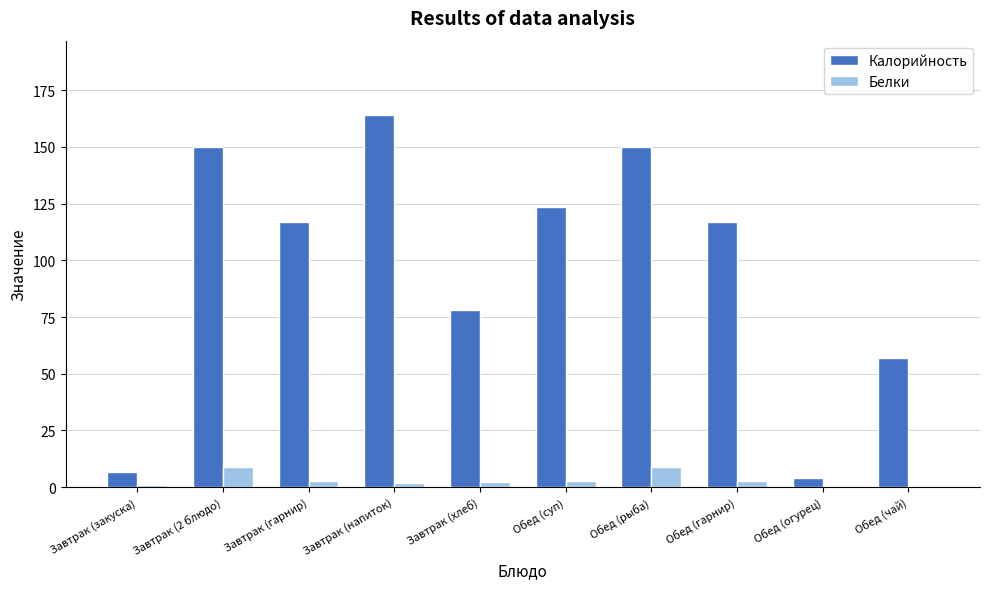

What is the difference between the Белки values at Завтрак (2 блюдо) and Завтрак (закуска)?

7.9